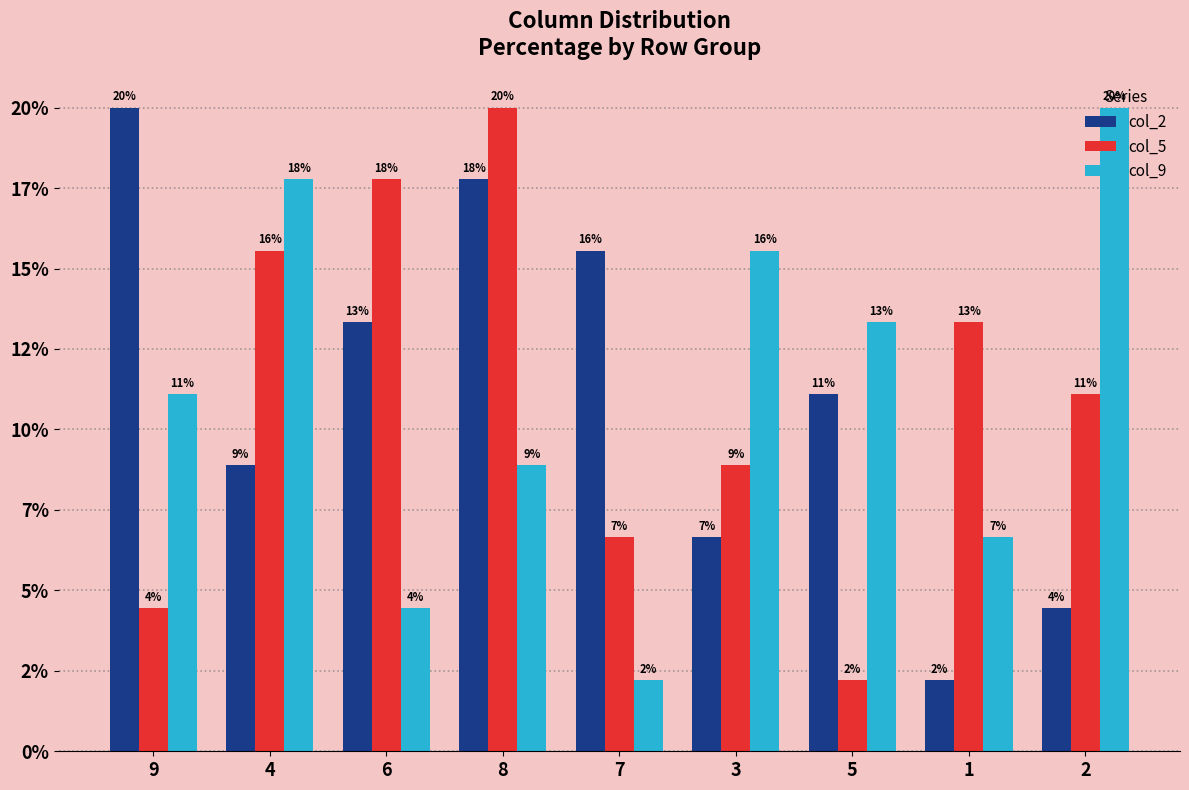

Which category has the lowest value in the col_9 series?

7